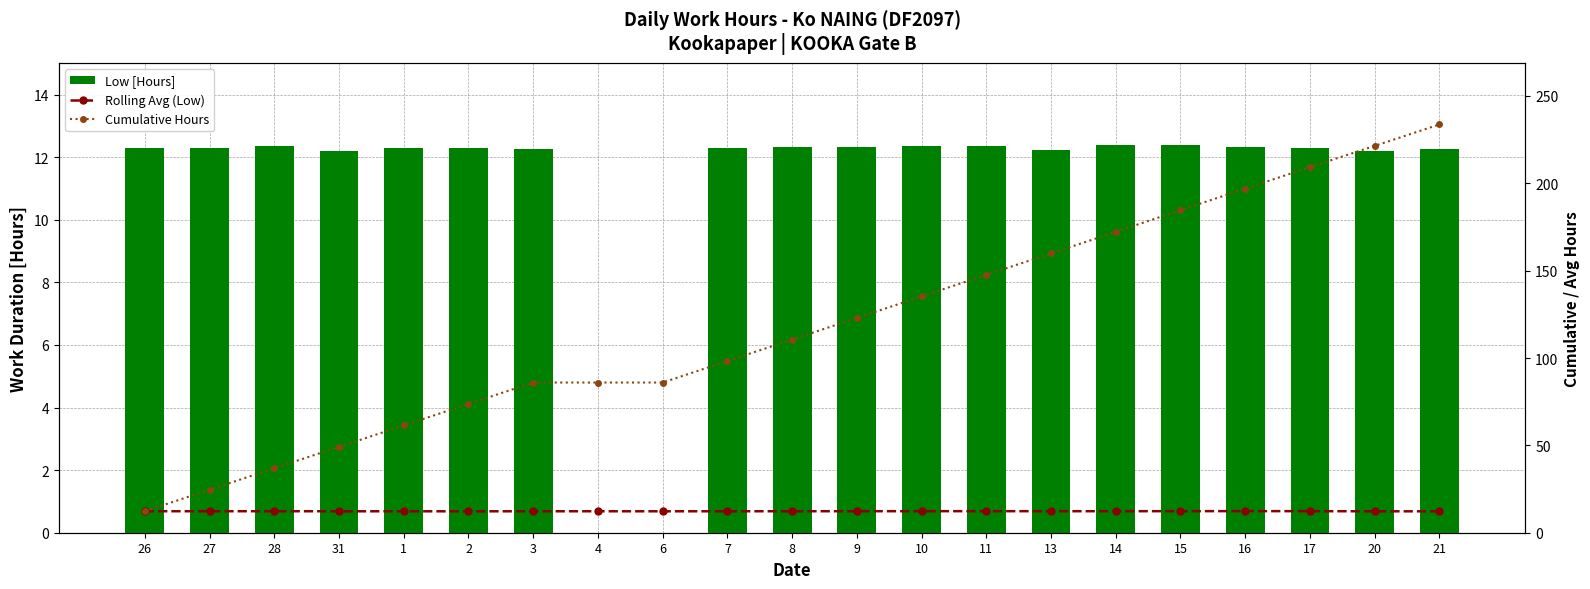

True or false: Rolling Avg (Low) has a value of 21.9 at 9.

False